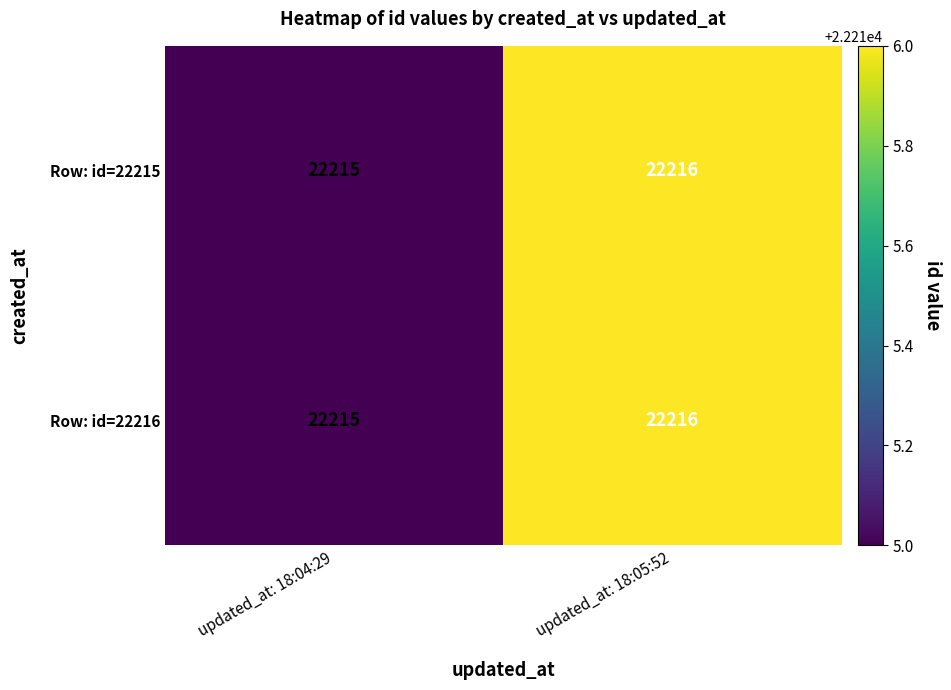

What is the average value of the Row: id=22216 series?

22216